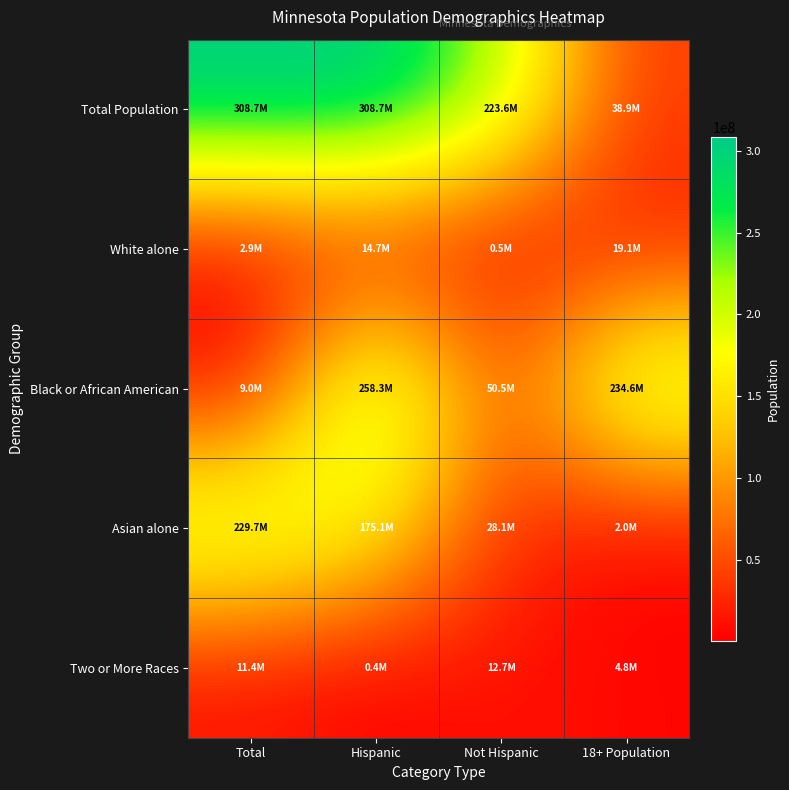

At which category is the sum across all series the highest?

Hispanic